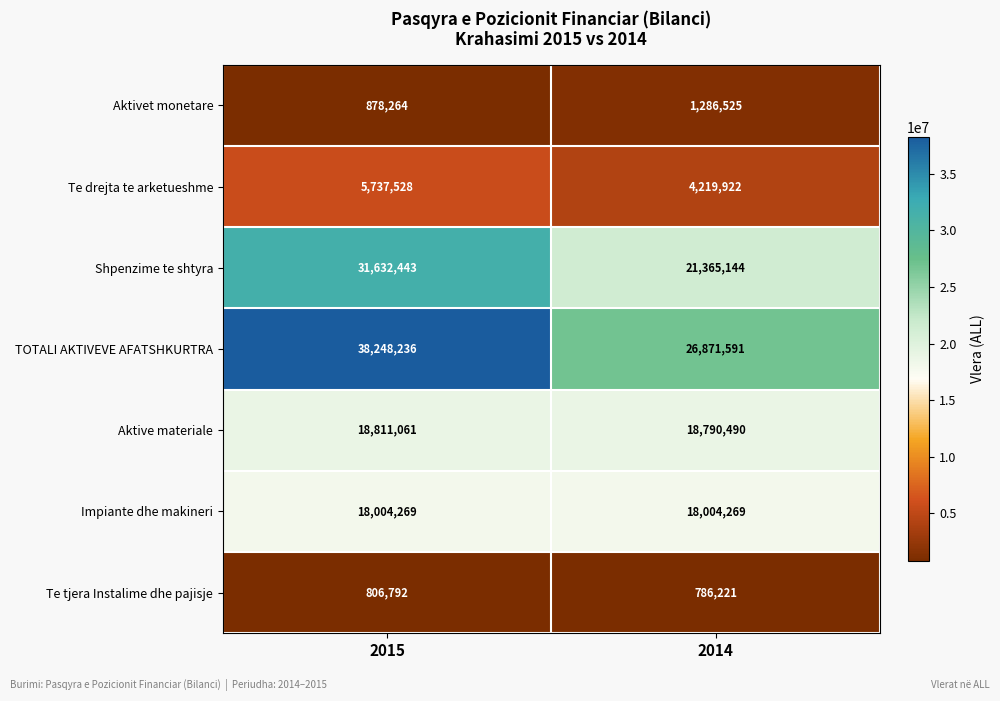

How many distinct data groups are displayed?

7